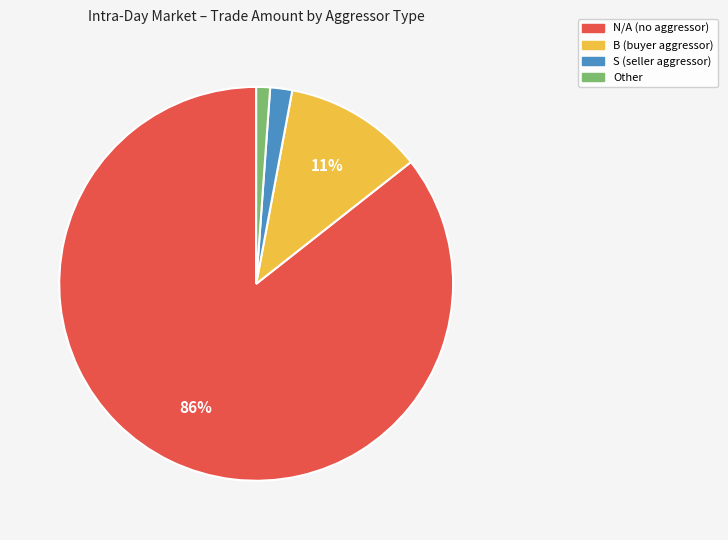

Is there any slice that represents more than half of the pie?

Yes